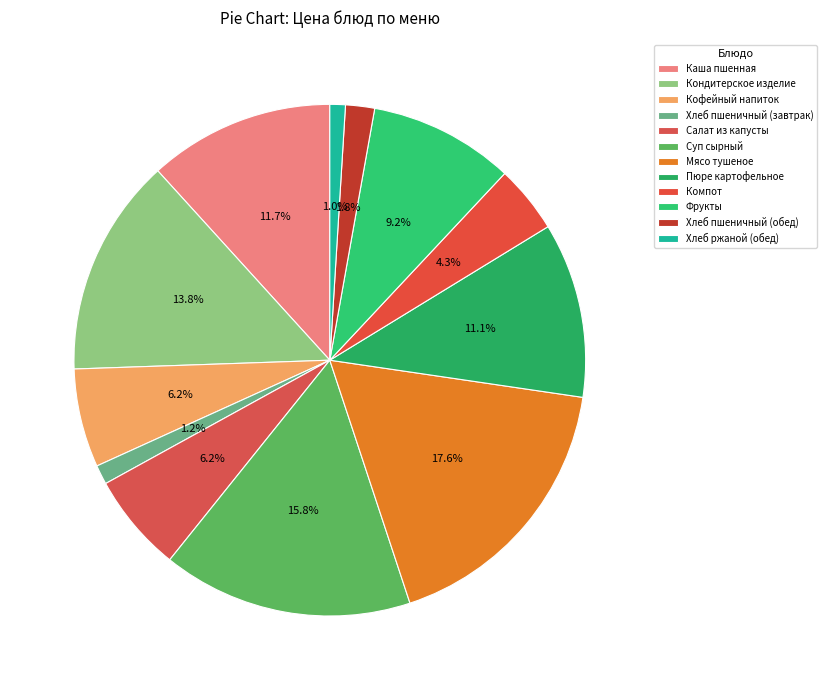

How many segments does this pie chart have?

12